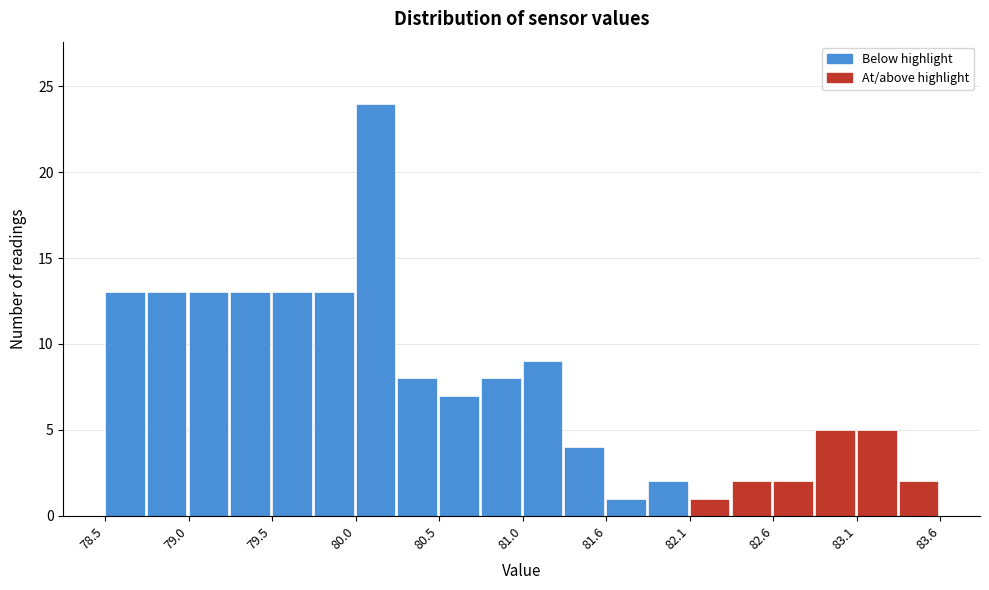

Read against the x-axis, roughly where is the centre of the tallest bar?

80.1